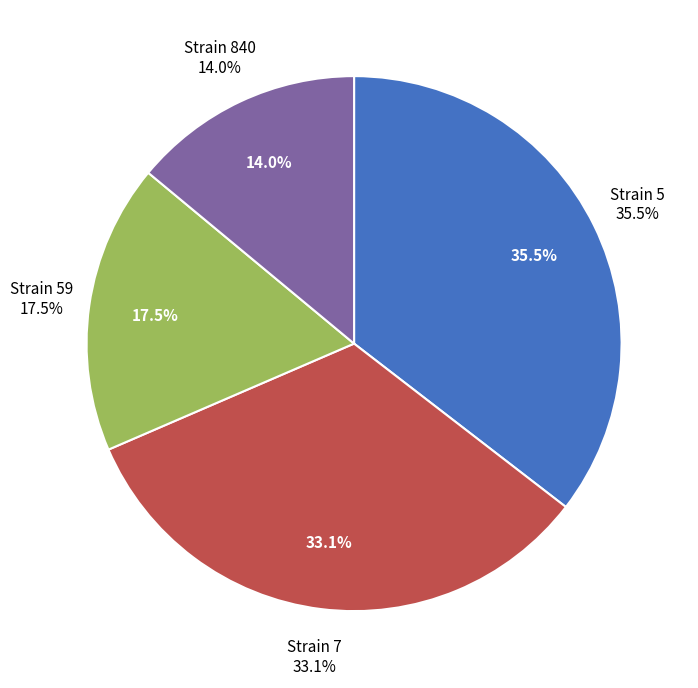

Rank the categories by value from highest to lowest.

5, 7, 59, 840